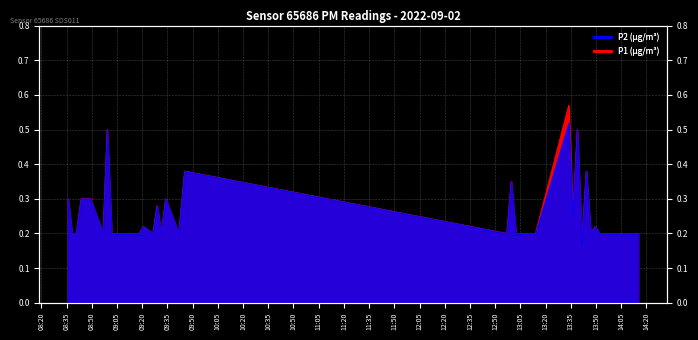

What is the difference between the maximum and minimum values in the P1 series?

0.4